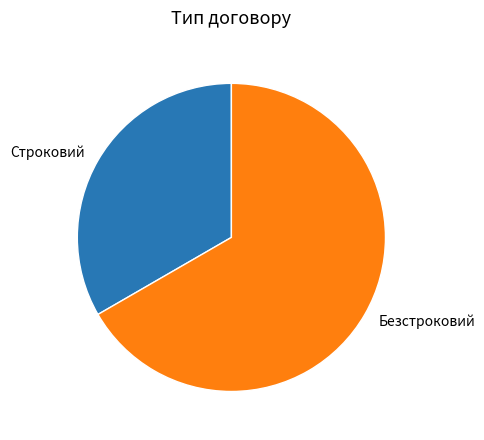

What is the ratio of the value at Безстроковий to the value at Строковий?

2.0